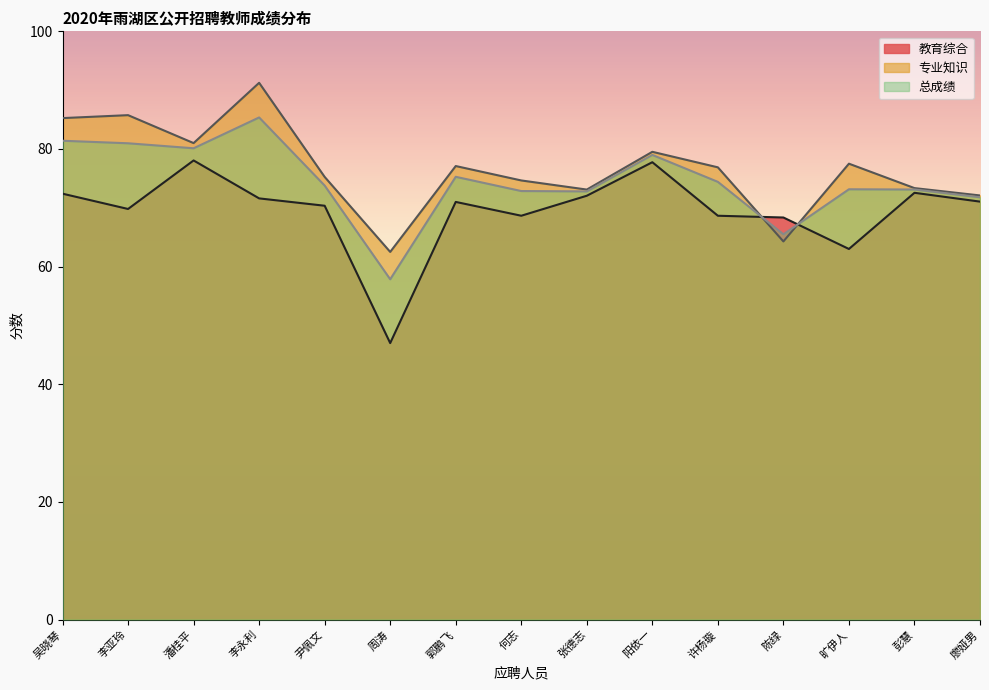

What is the maximum value shown in the chart?

91.2